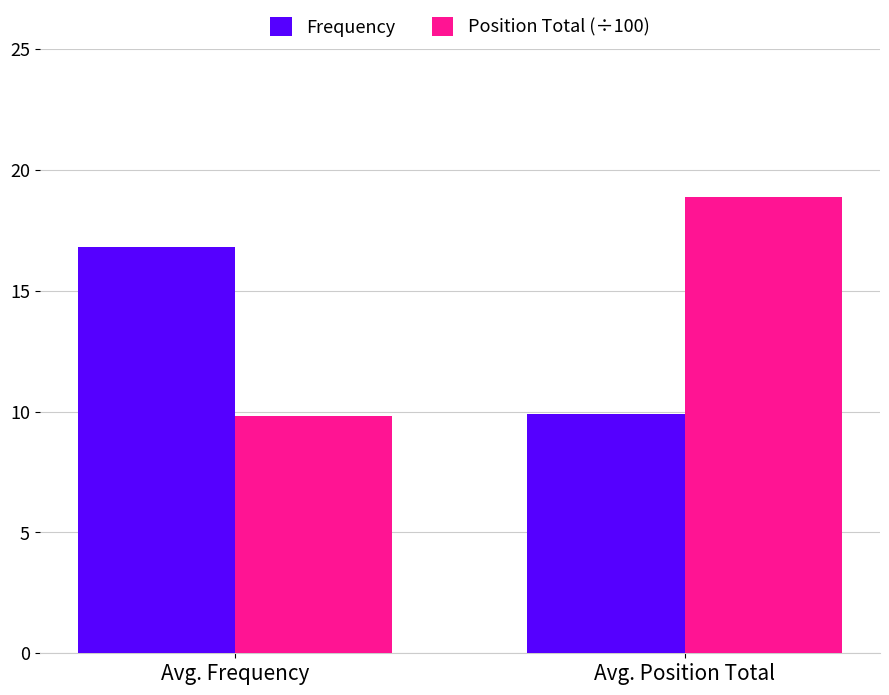

Reading left to right, what are all the values shown in this chart?

Frequency: 16.8	9.9
Position Total (÷100): 9.8	18.9